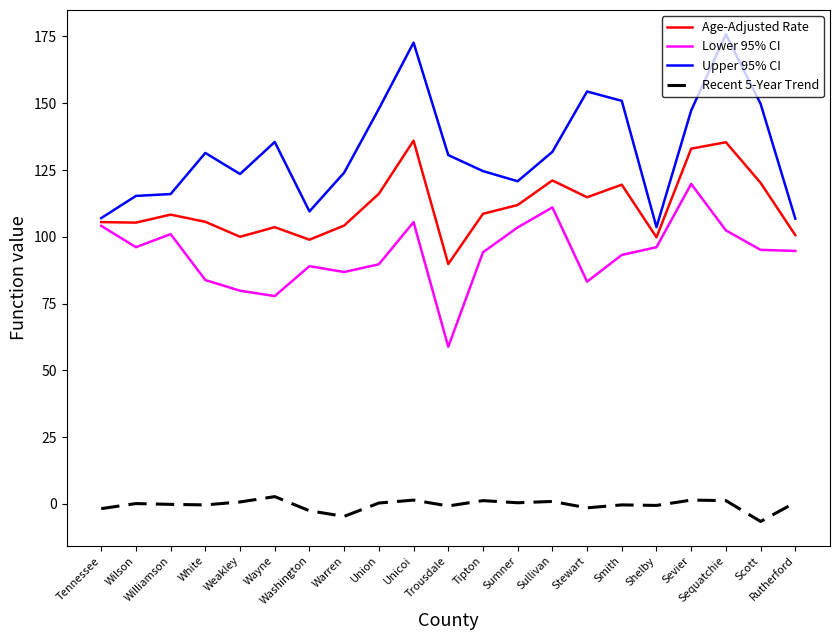

In Recent 5-Year Trend, how many points are lower than both neighbors (excluding endpoints)?

7